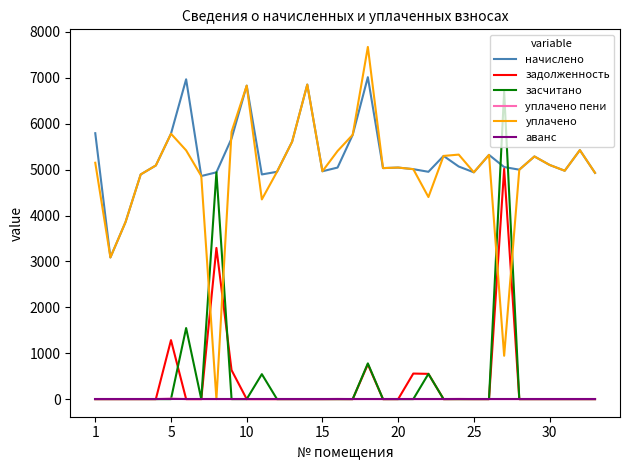

True or false: задолженность and уплачено cross at least once.

True